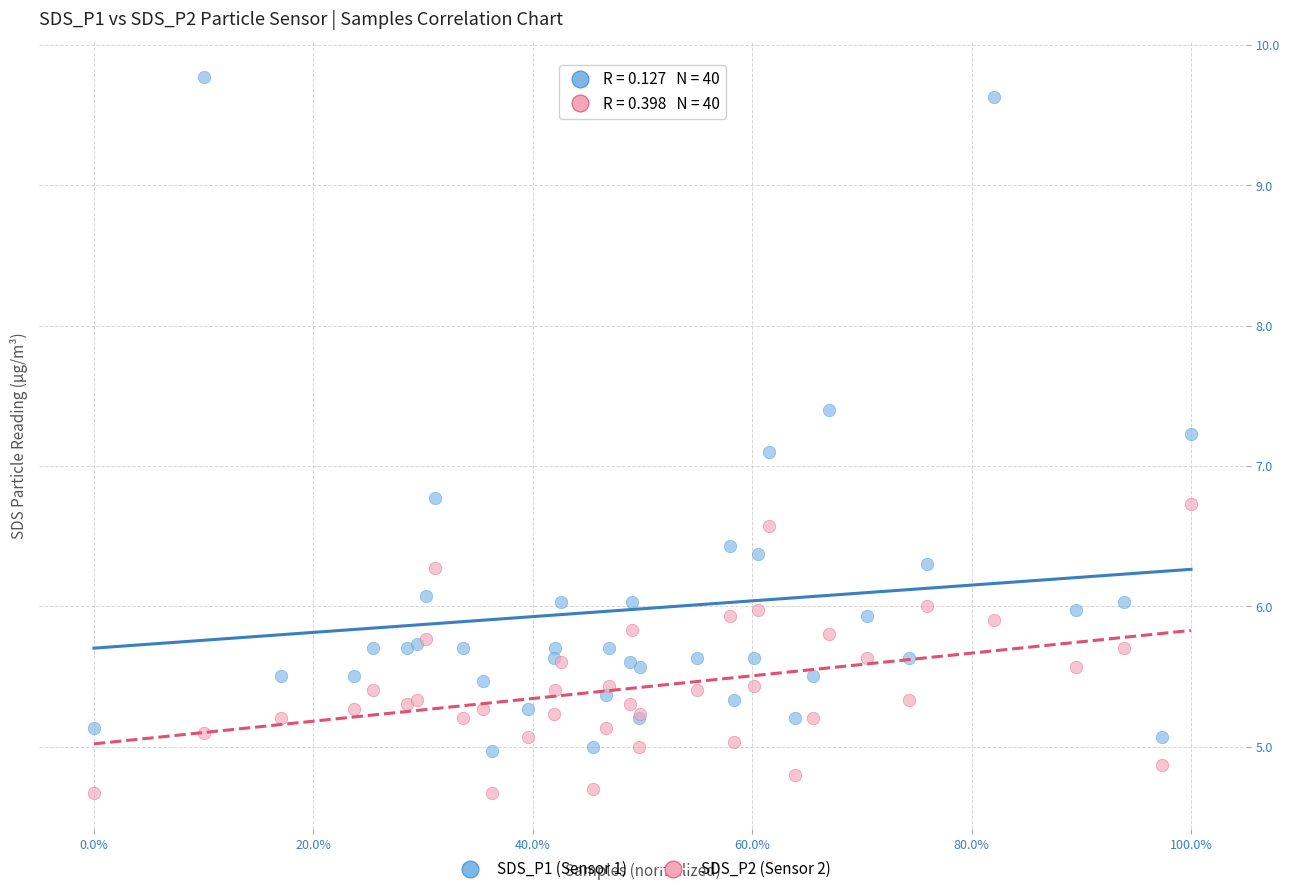

Across all series, what Y value is closest to 7?

7.1